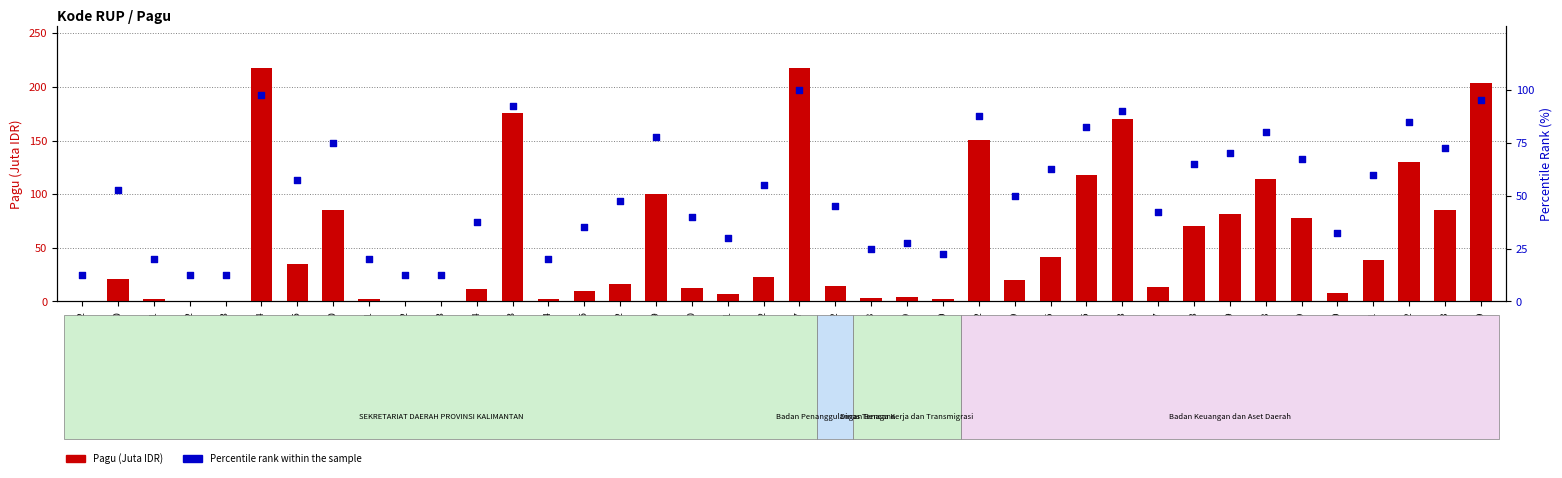

What is the total value across all series at 32118450?

25.2